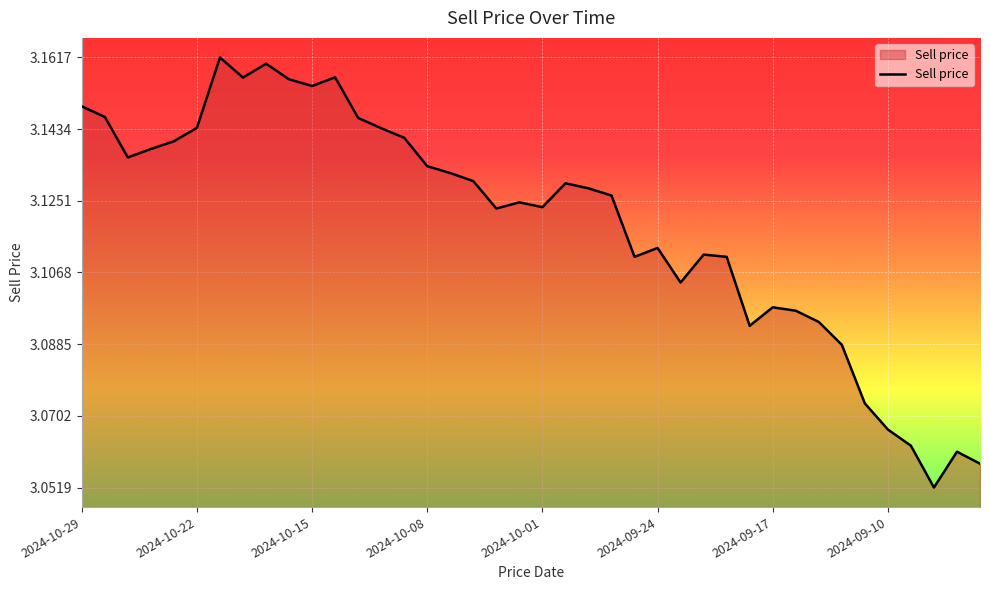

How many lines are shown in the chart?

1